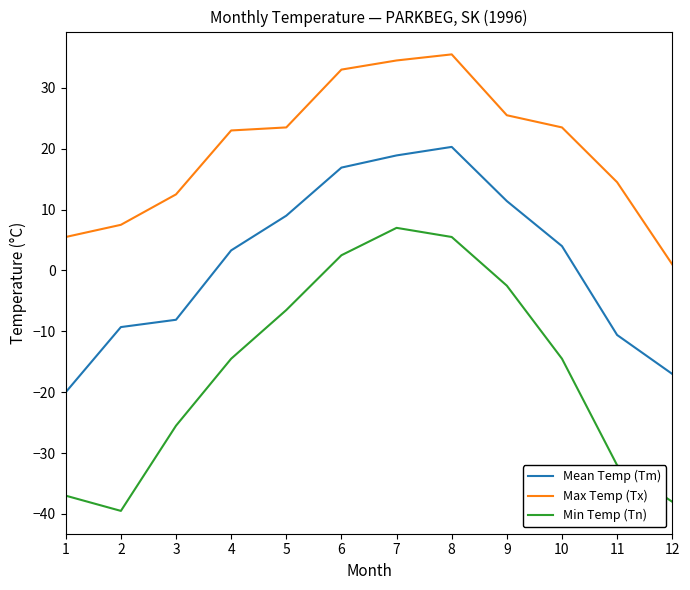

True or false: Mean Temp (Tm) and Max Temp (Tx) intersect in this chart.

False